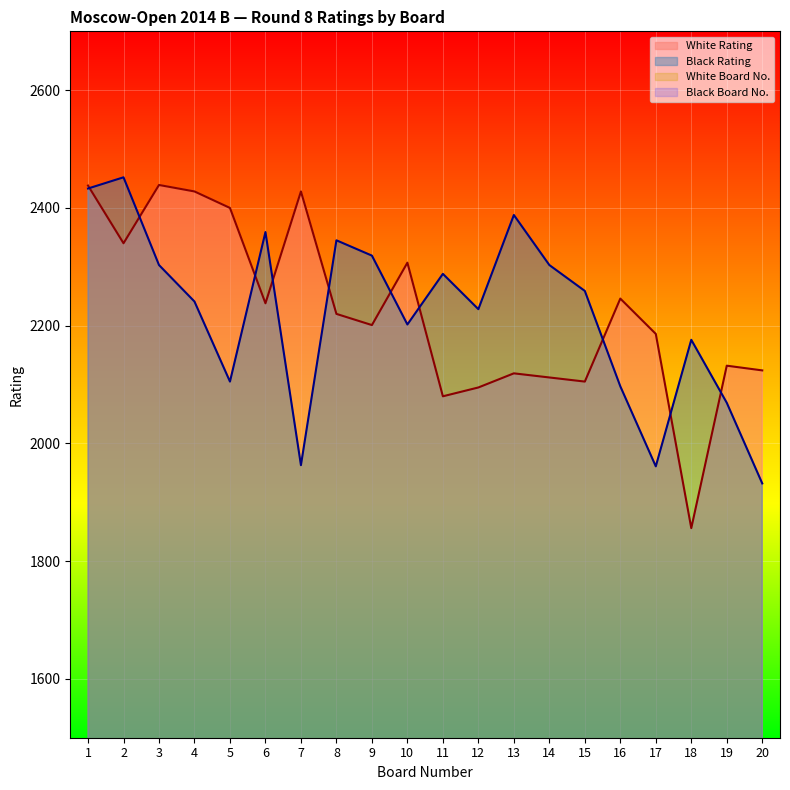

How many interior local peaks does the Black Rating series have?

6